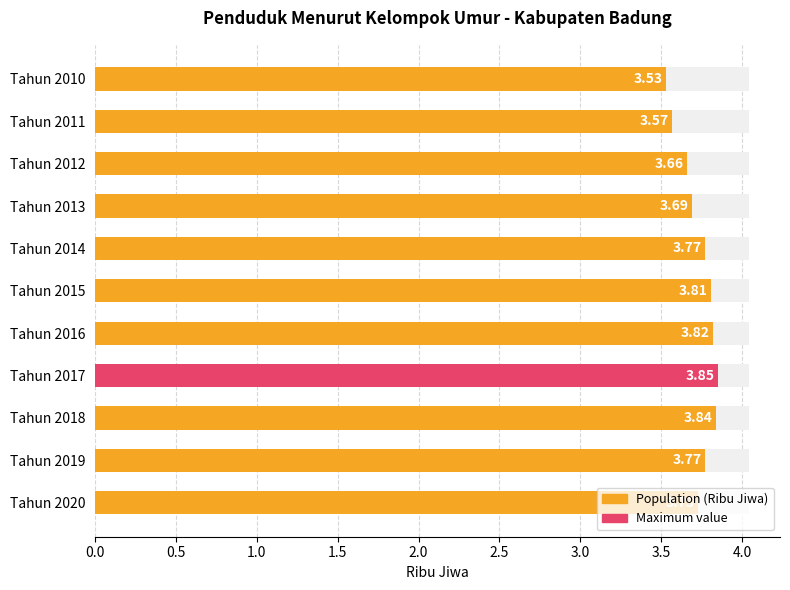

Approximately how many times larger is the value at Tahun 2012 compared to Tahun 2018?

1.0